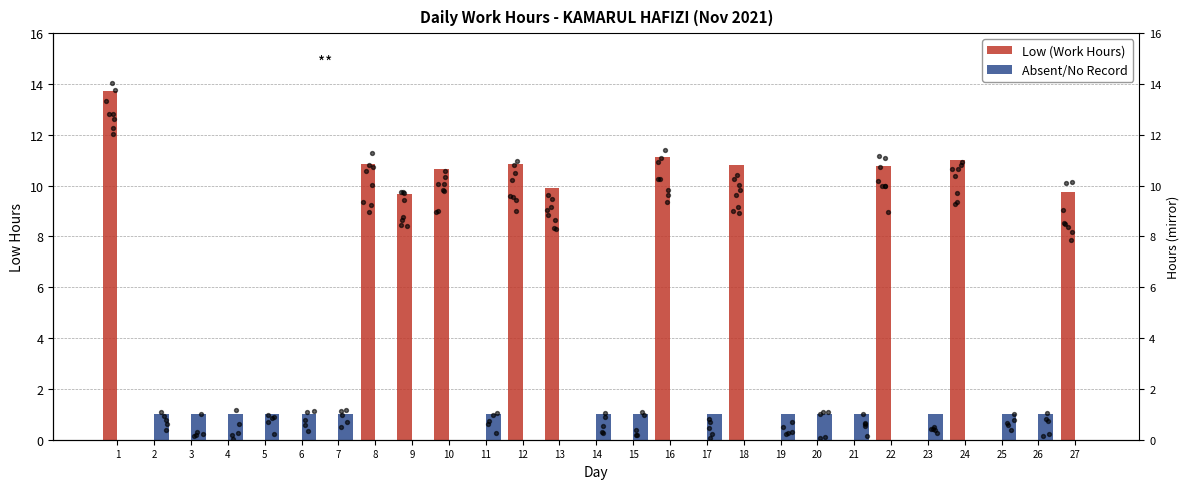

What are all the series names shown in the legend?

Low (Work Hours), Absent/No Record